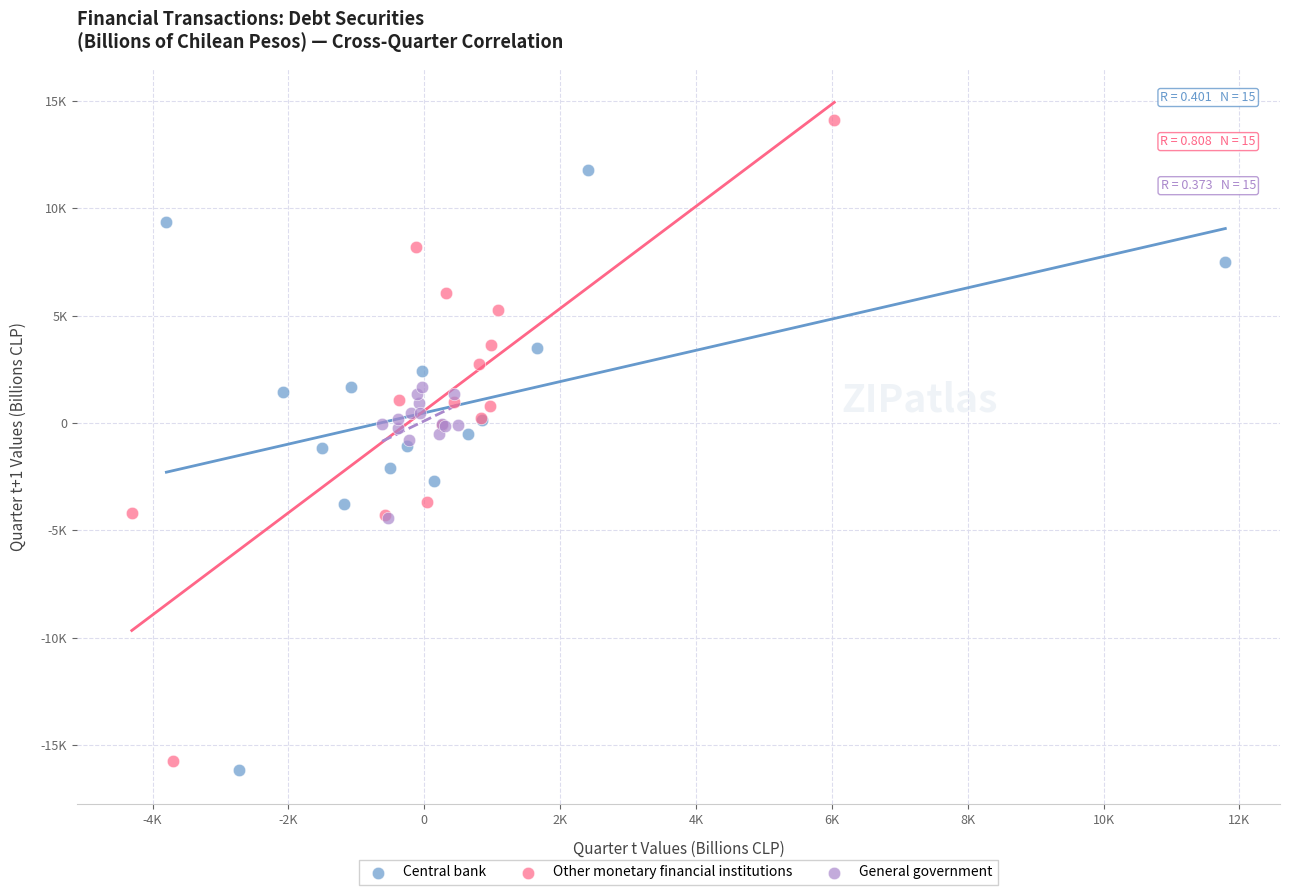

What are all the series names shown in the legend?

Central bank, Other monetary financial institutions, General government